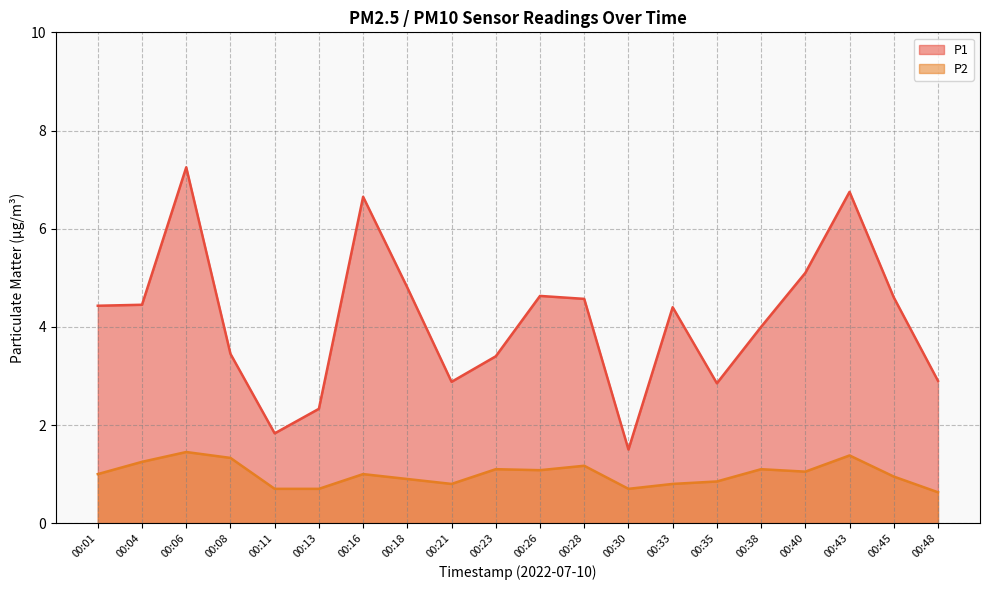

Where is P1 nearest to the value 4?

00:38